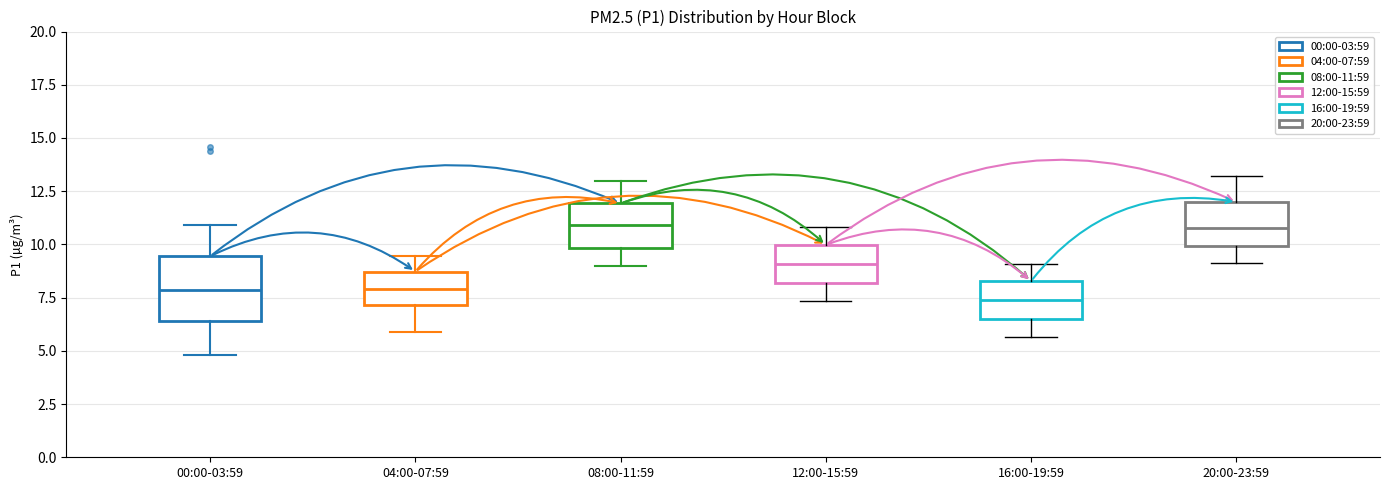

Reading left to right, read every box against the y-axis: the position of its median line, the range the box covers, and the ends of its whiskers. The values are not printed on the chart, so give them approximately, as read against the axis.

00:00-03:59: median 8.0, box 6.5 to 9.5, whiskers 5.0 to 11.0
04:00-07:59: median 8.0, box 7.0 to 8.5, whiskers 6.0 to 9.5
08:00-11:59: median 11.0, box 10.0 to 12.0, whiskers 9.0 to 13.0
12:00-15:59: median 9.0, box 8.0 to 10.0, whiskers 7.5 to 11.0
16:00-19:59: median 7.5, box 6.5 to 8.5, whiskers 5.5 to 9.0
20:00-23:59: median 11.0, box 10.0 to 12.0, whiskers 9.0 to 13.0